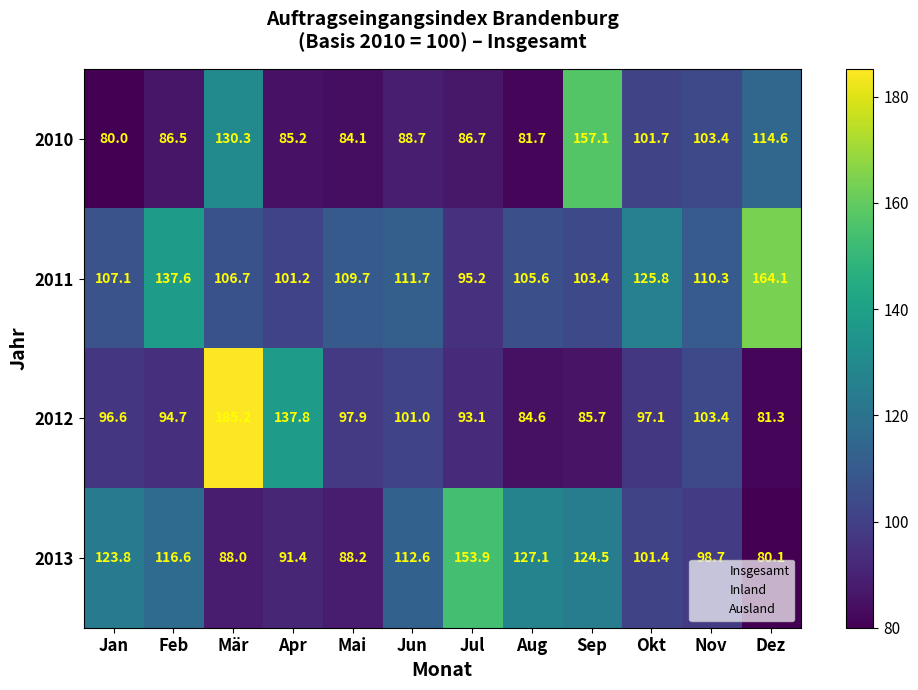

How many distinct data groups are displayed?

4